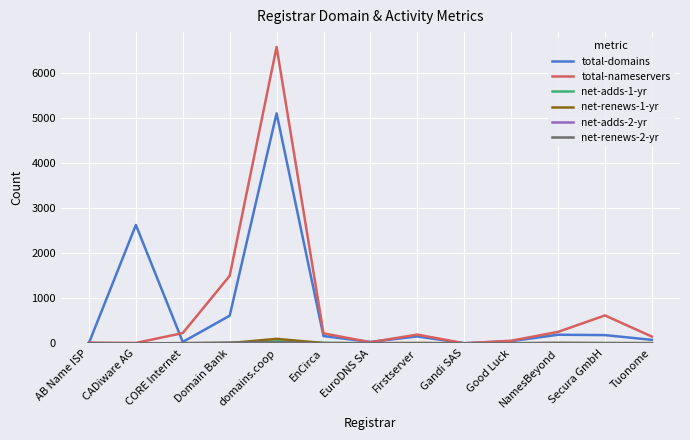

True or false: total-nameservers has a value of 192 at Firstserver.

True